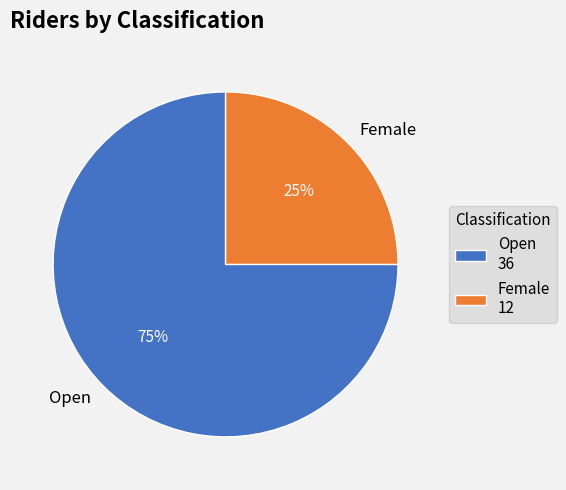

Which slice represents more than half of the pie?

Open